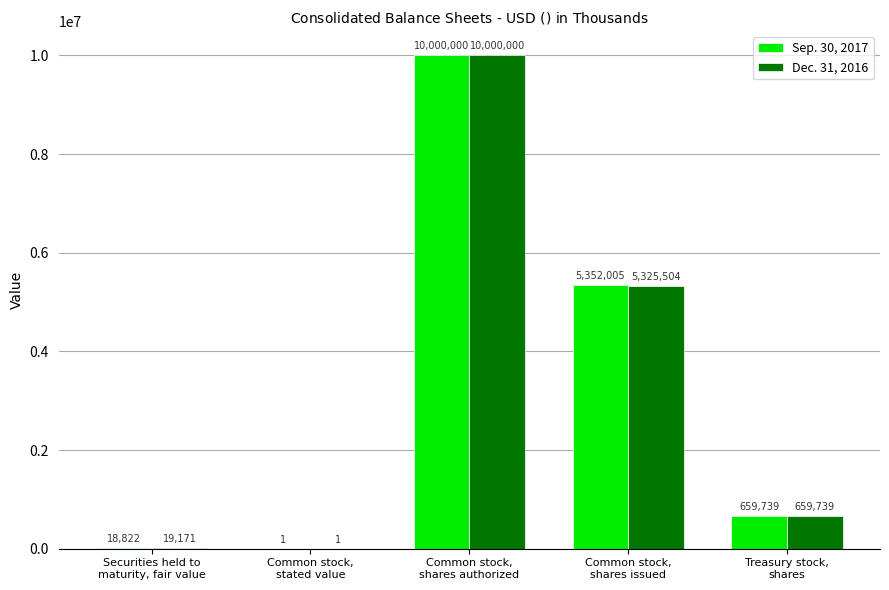

Which series has the largest total across all categories?

Sep. 30, 2017